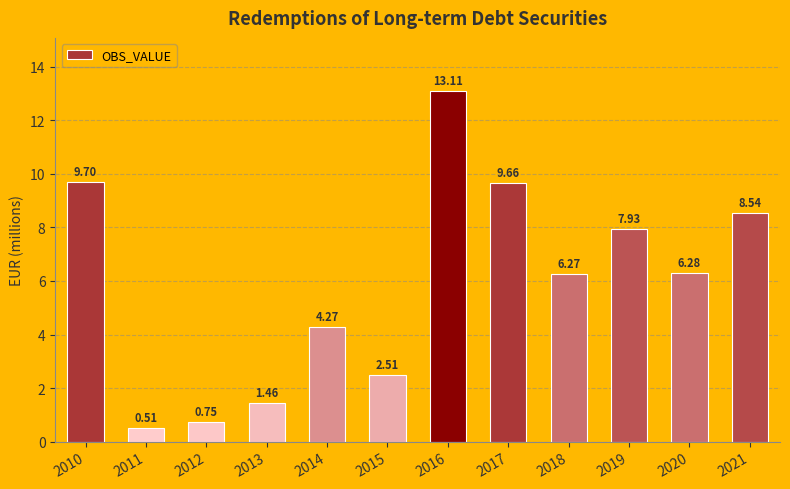

What is the maximum value shown in the chart?

13.1